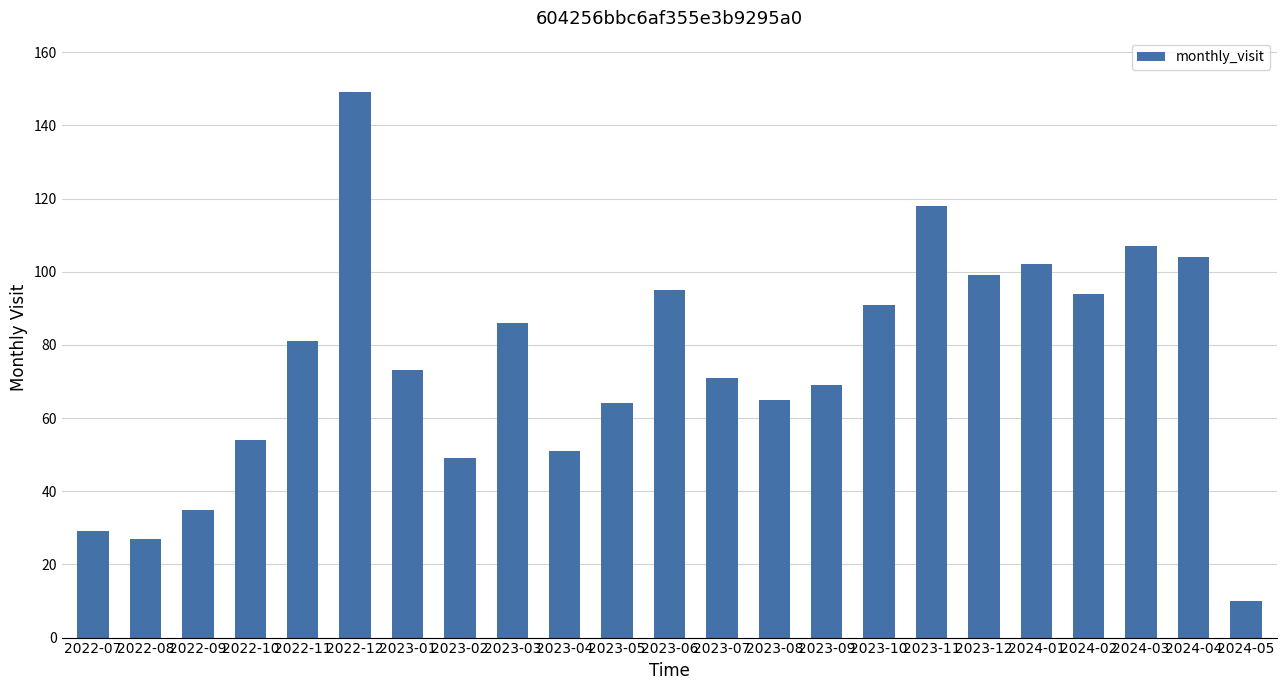

Count the number of categories in the chart.

23